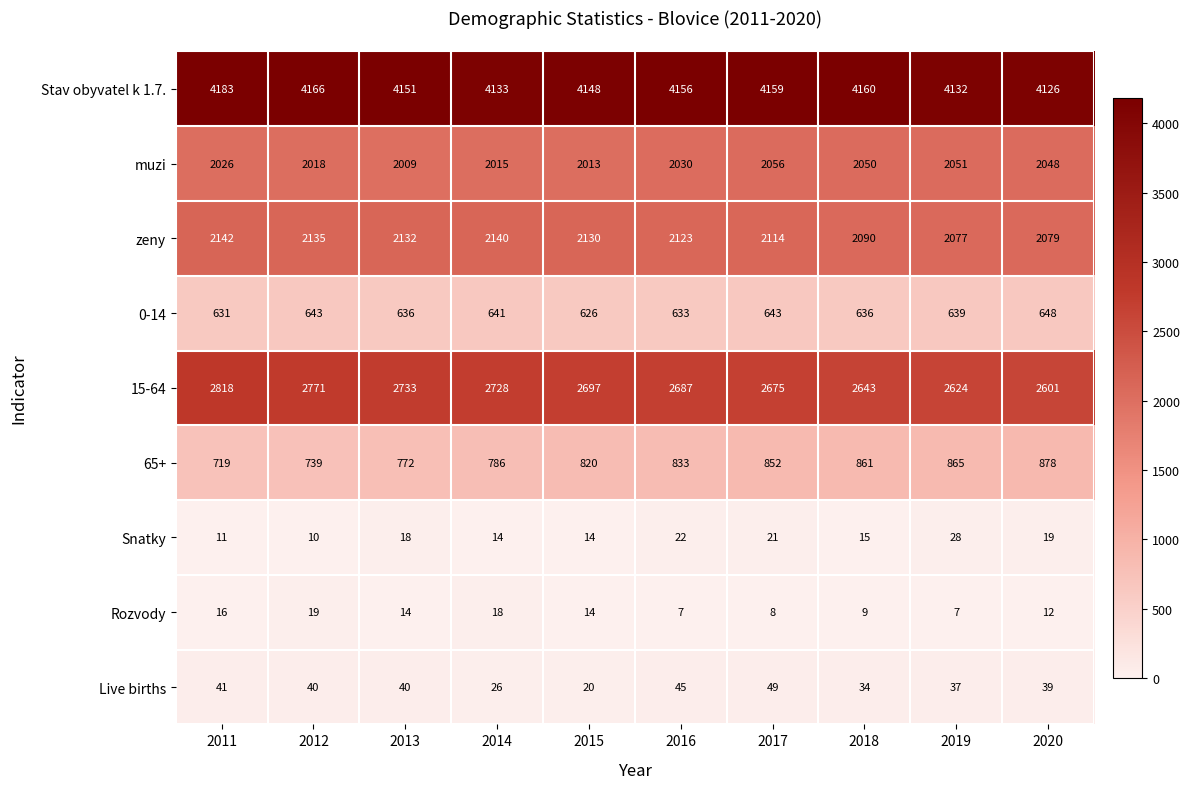

Rank the series by their maximum value, from lowest to highest.

Rozvody, Snatky, Live births, 0-14, 65+, muzi, zeny, 15-64, Stav obyvatel k 1.7.